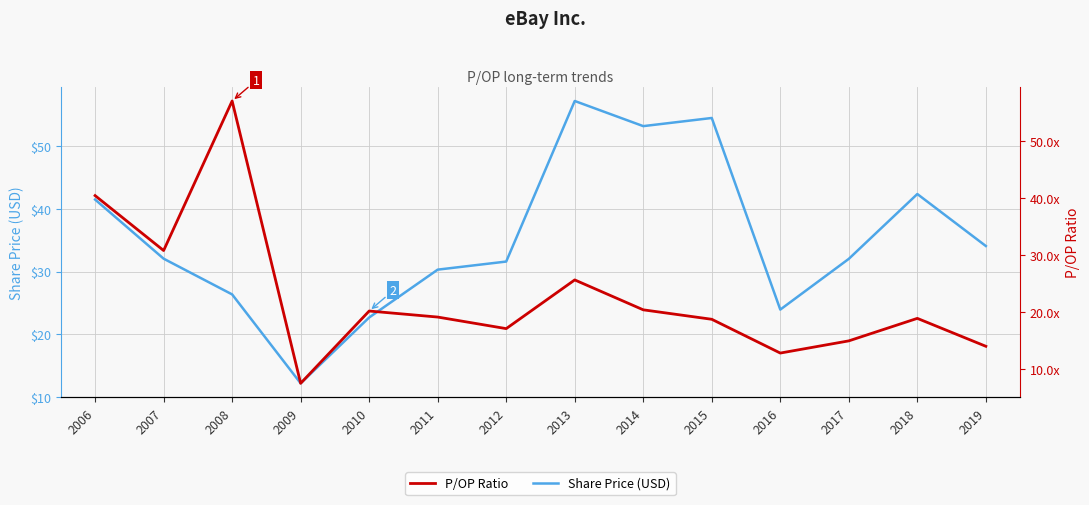

What is the lowest value of the Share Price (USD) series?

12.2